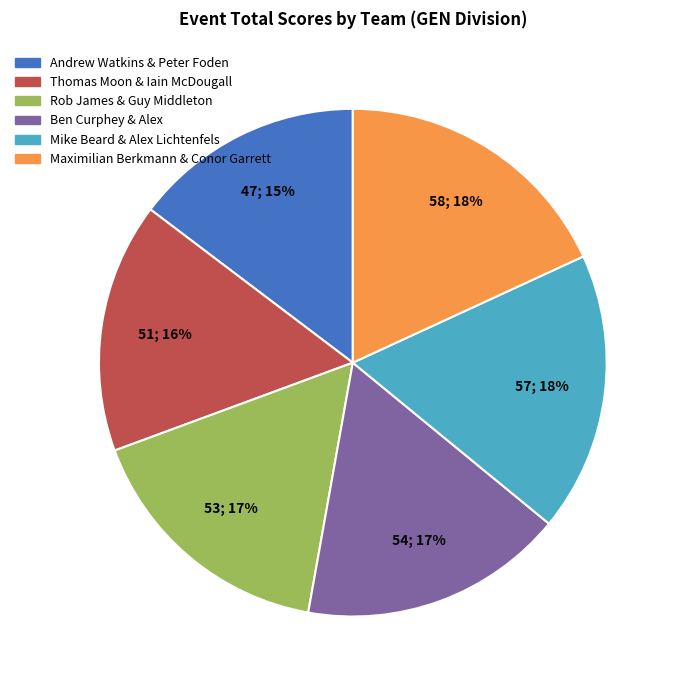

What percentage is the Ben Curphey & Alex slice, to the nearest percent?

17%